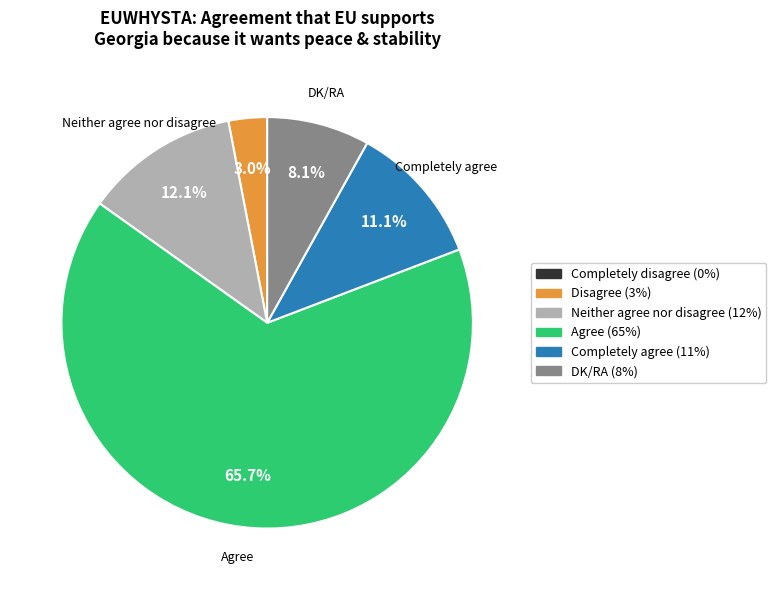

Is there a majority slice in this chart?

Yes